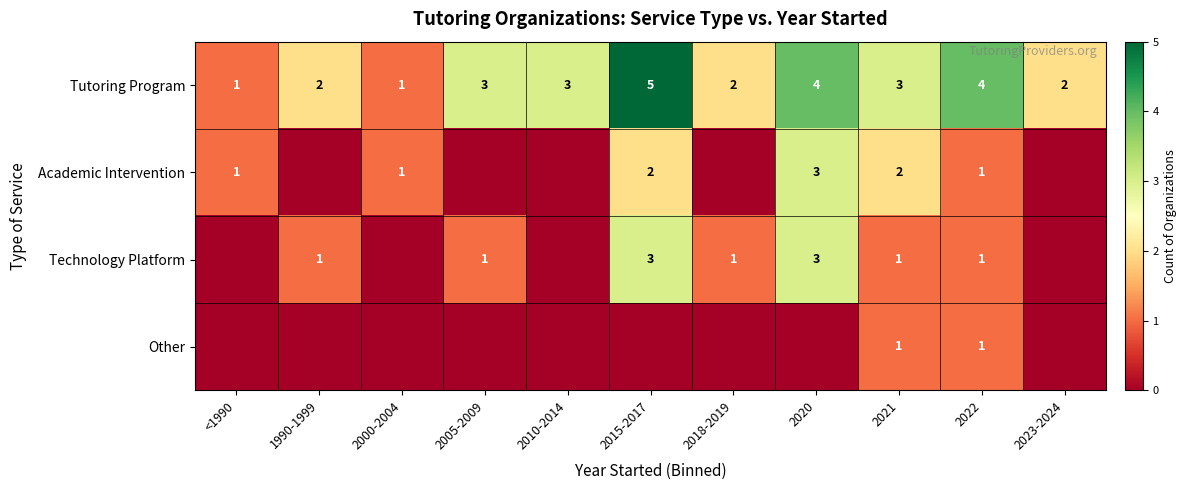

Which category has the highest value in the Tutoring Program series?

2015-2017